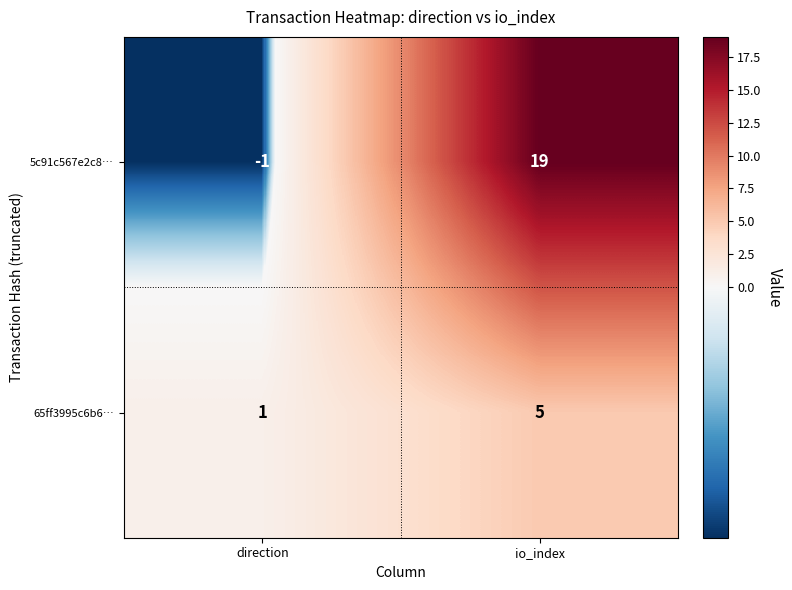

At which category is the sum across all series the highest?

io_index